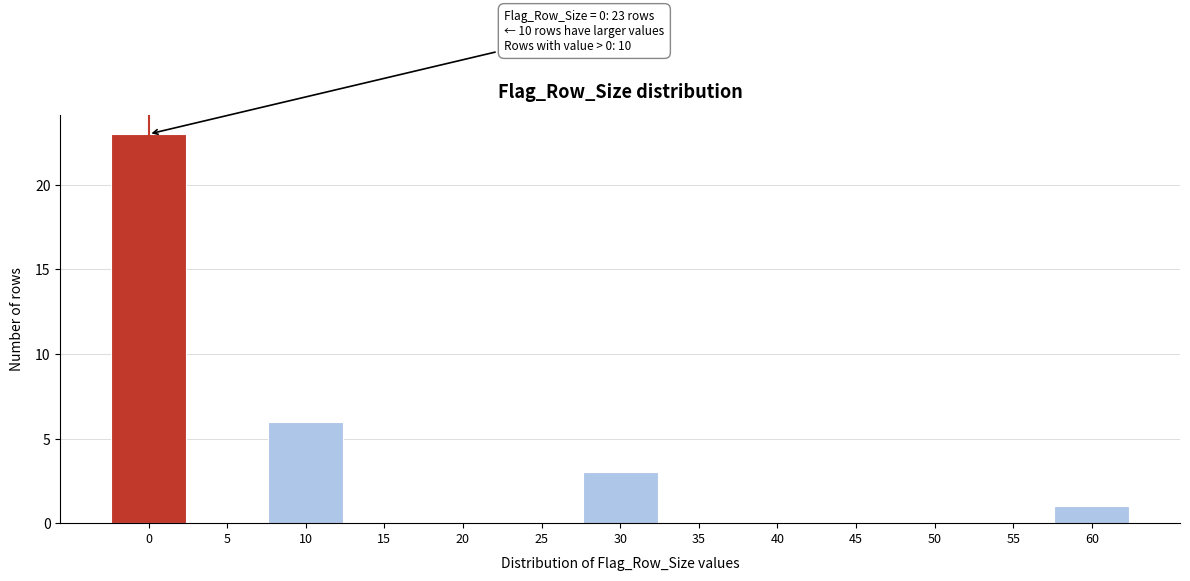

Reading right to left, extract all data points from this chart.

60=1	55=0	50=0	45=0	40=0	35=0	30=3	25=0	20=0	15=0	10=6	5=0	0=23